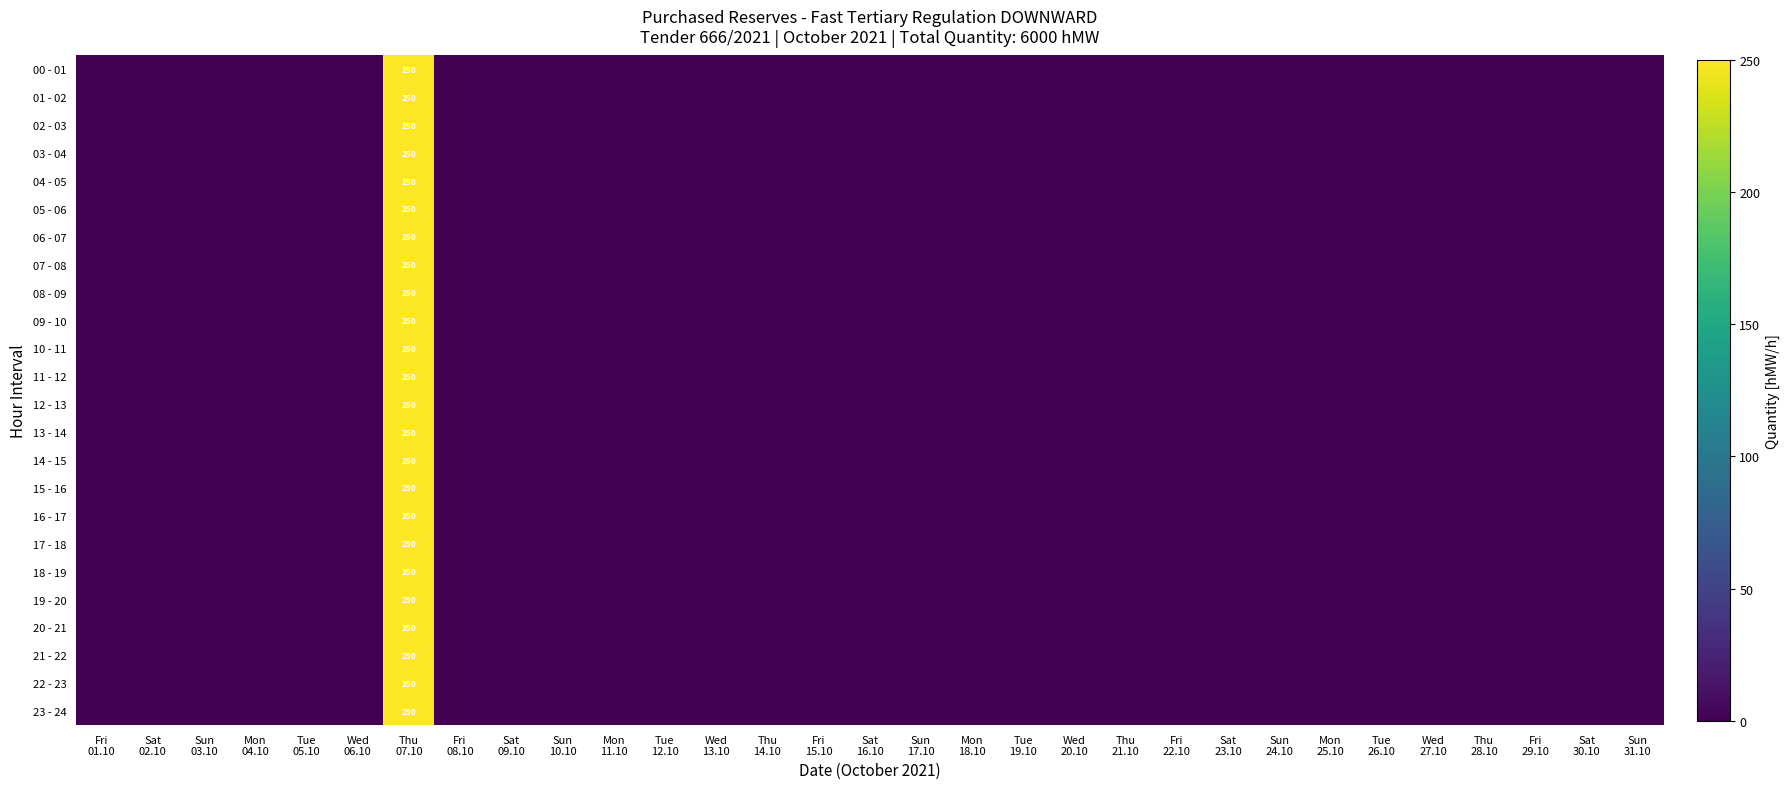

How many positive values does the 10 - 11 series have?

1